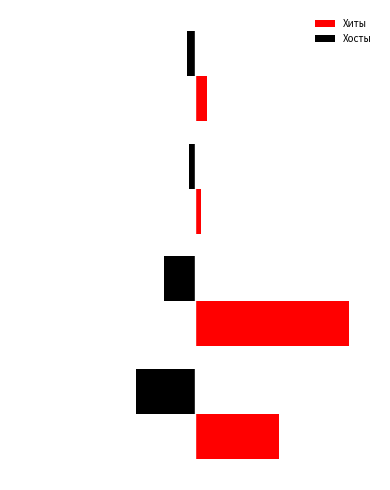

What are all the series names shown in the legend?

Хиты, Хосты